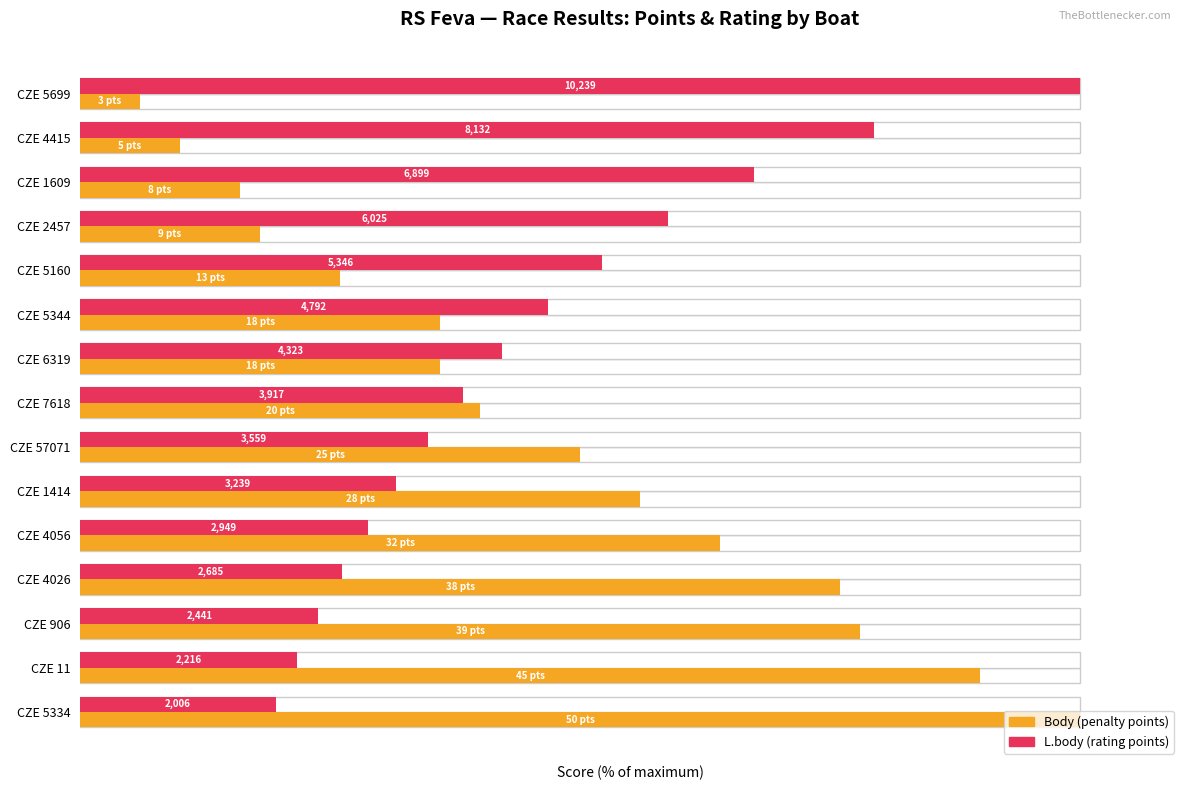

What is the value of the L.body (rating) bar at the 8th from the left?

38.3